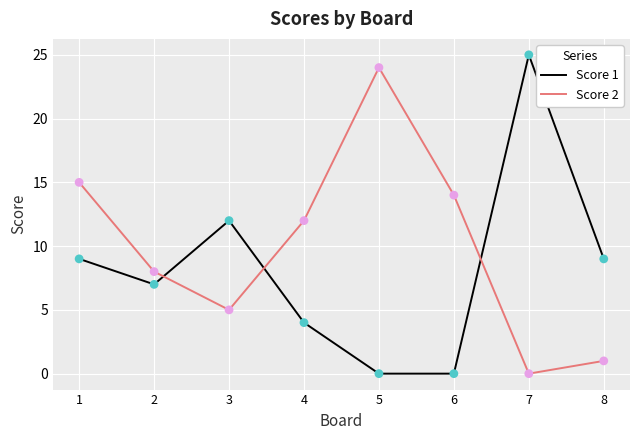

At which label does Score 2 reach its peak?

5